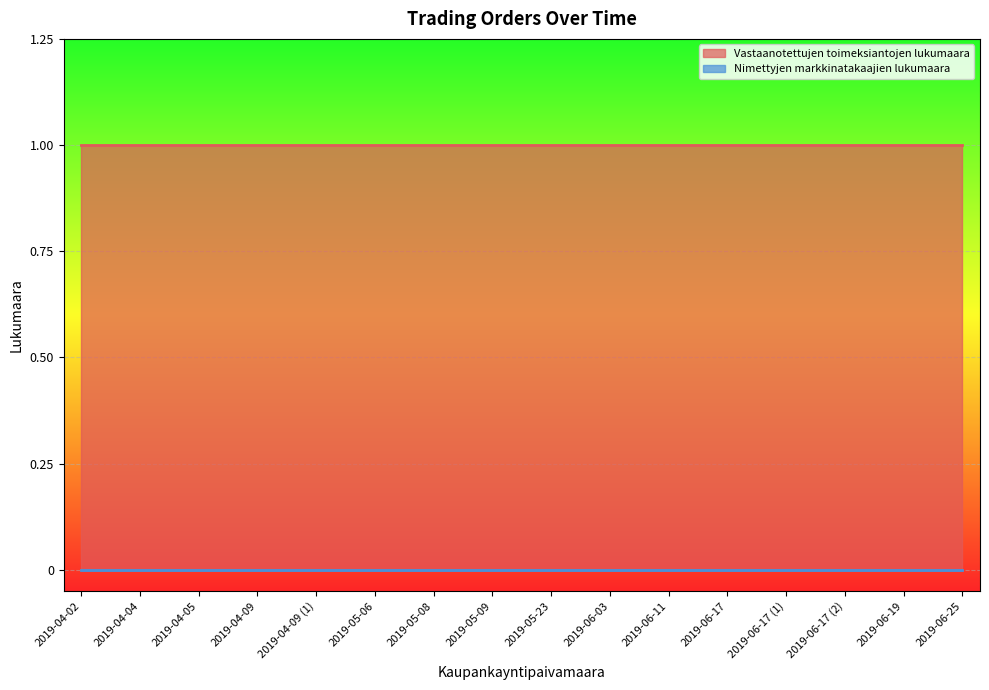

How many data points does each series have?

16